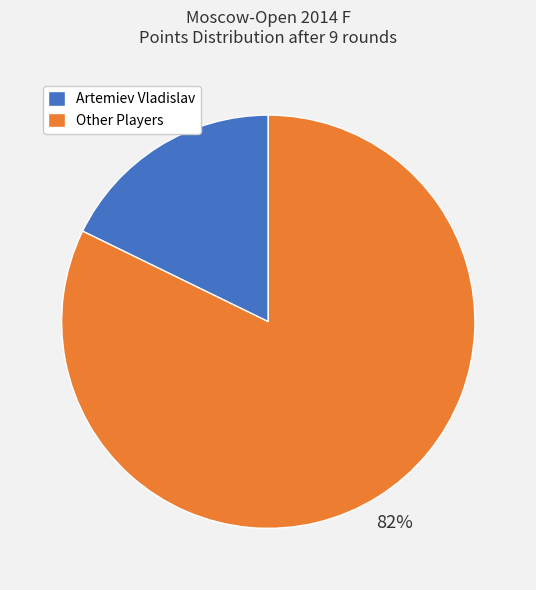

What is the largest slice in the pie chart?

Other Players